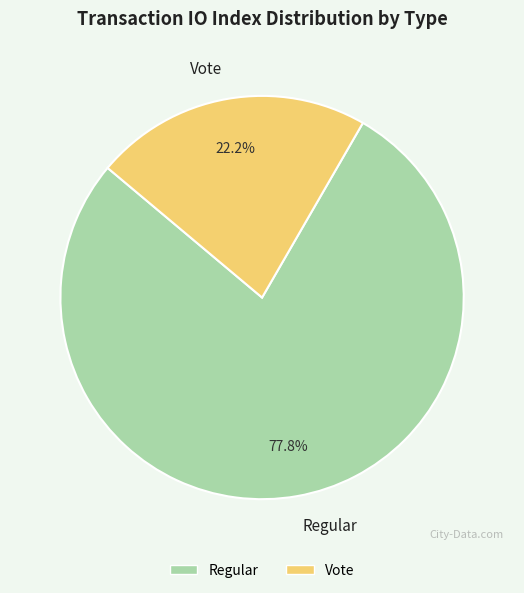

Count the number of slices in the pie.

2